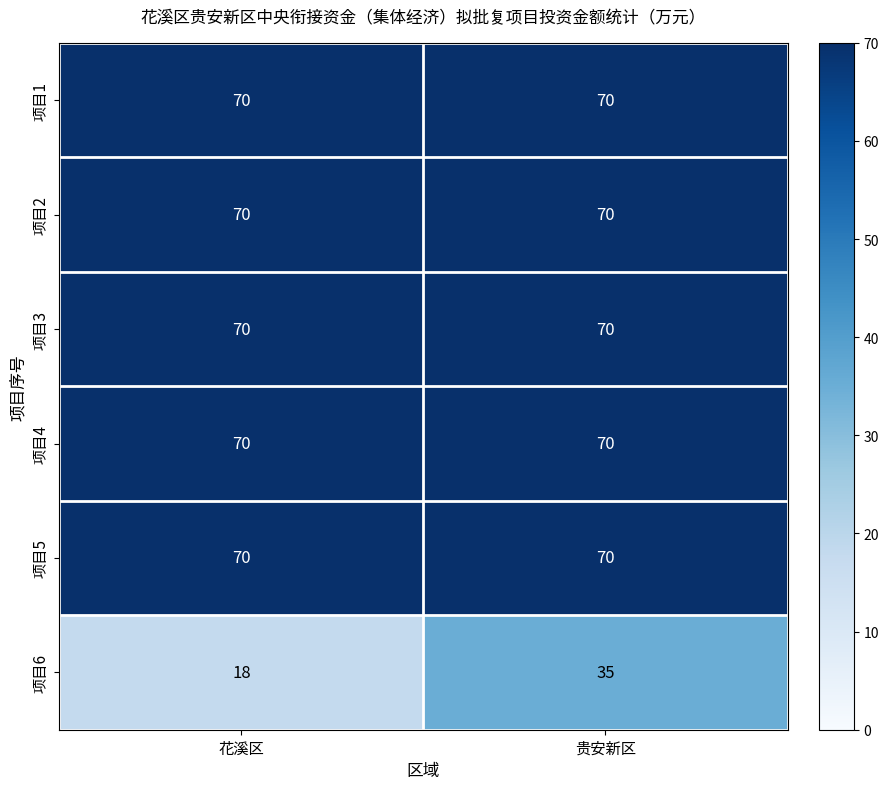

What is the maximum value shown in the chart?

70